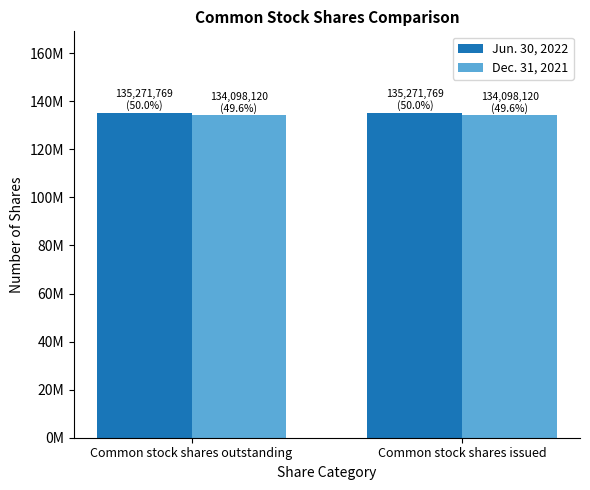

Does the chart contain any negative values?

No